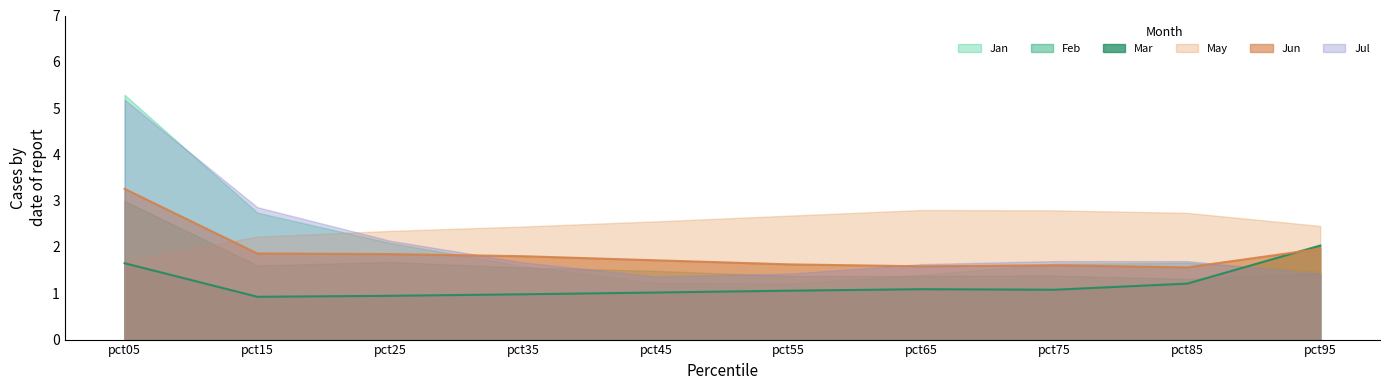

True or false: Jan and Jun cross at least once.

True